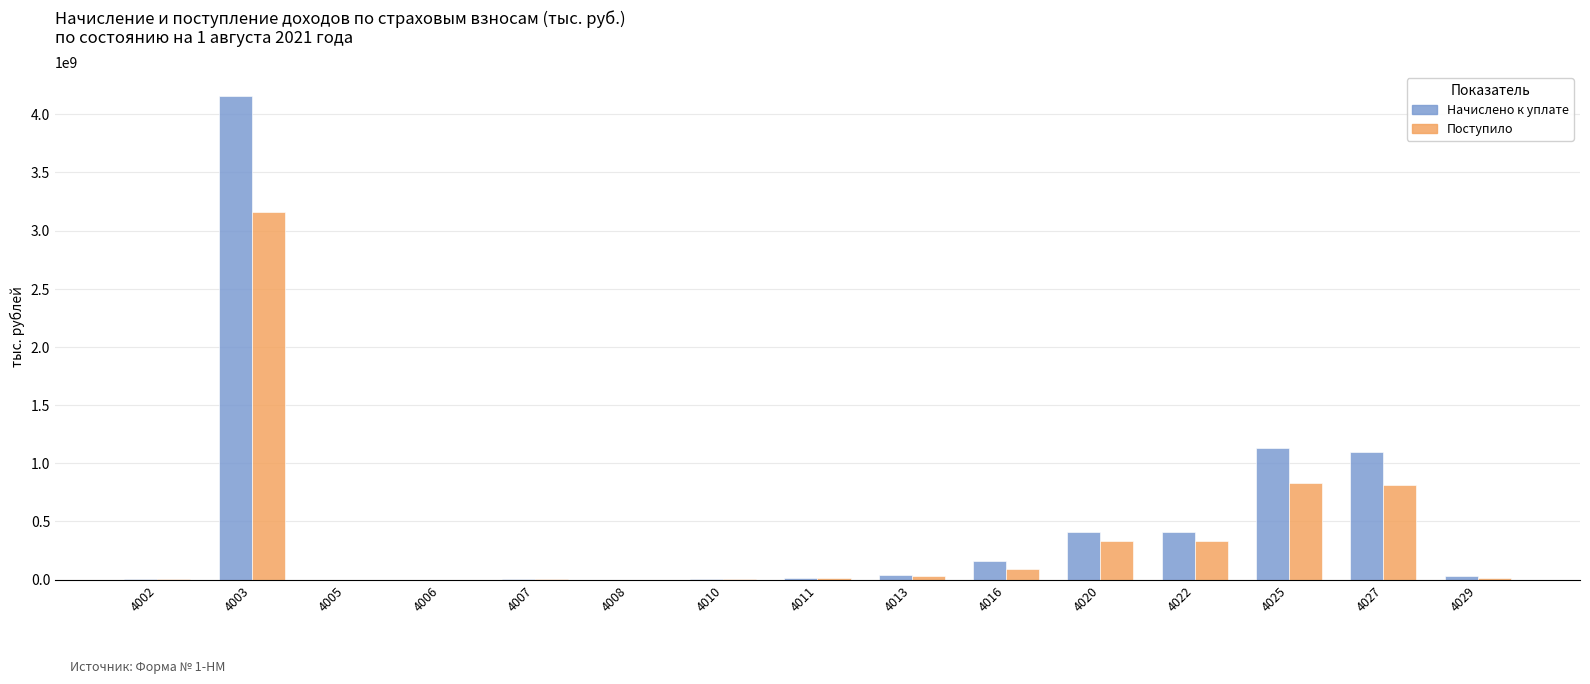

The value of Поступило at 4020 is 335215461. True or false?

True